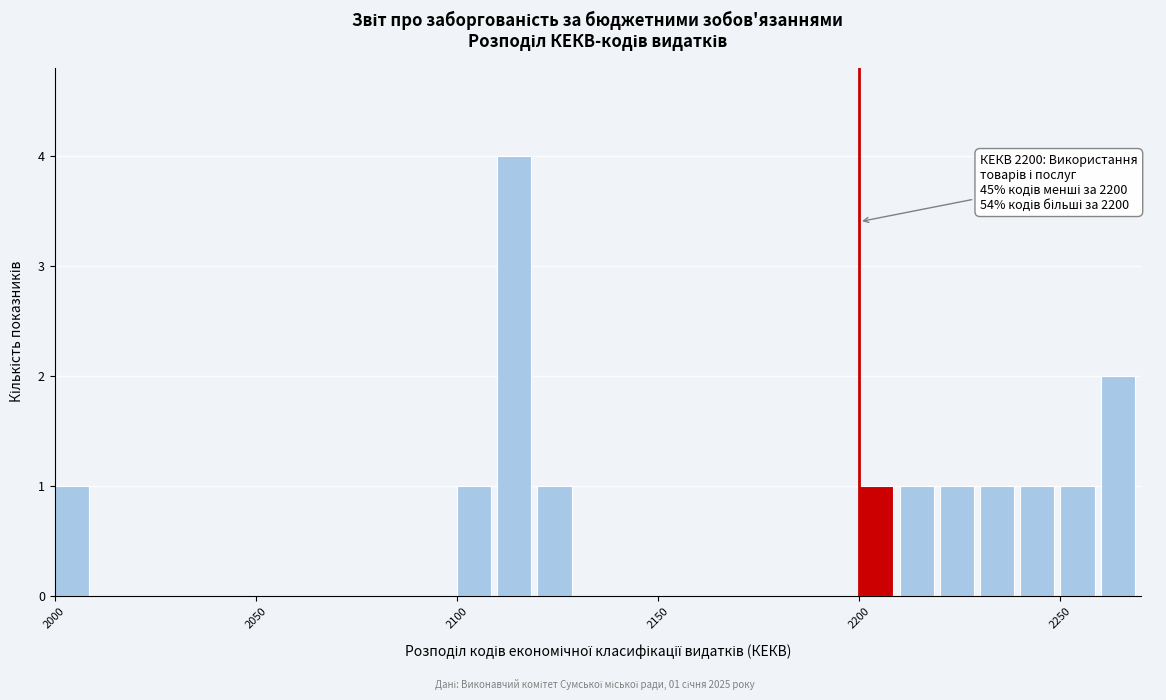

Around what value on the x-axis is the tallest bar? Give the approximate position of its centre, as read against the axis.

2115